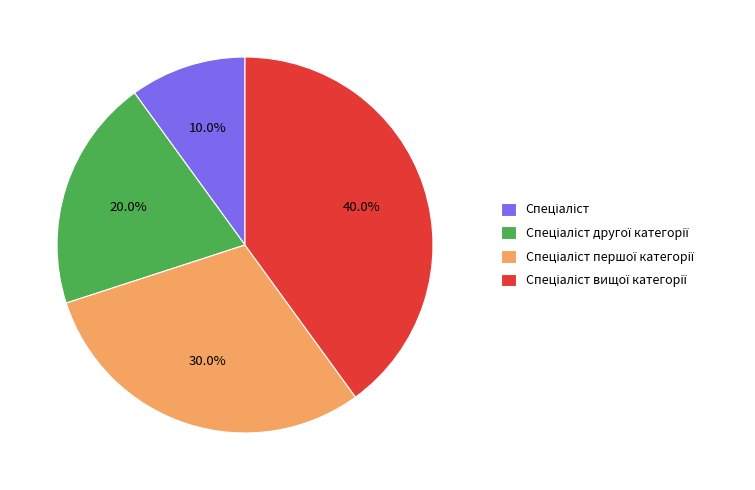

Is there a majority slice in this chart?

No